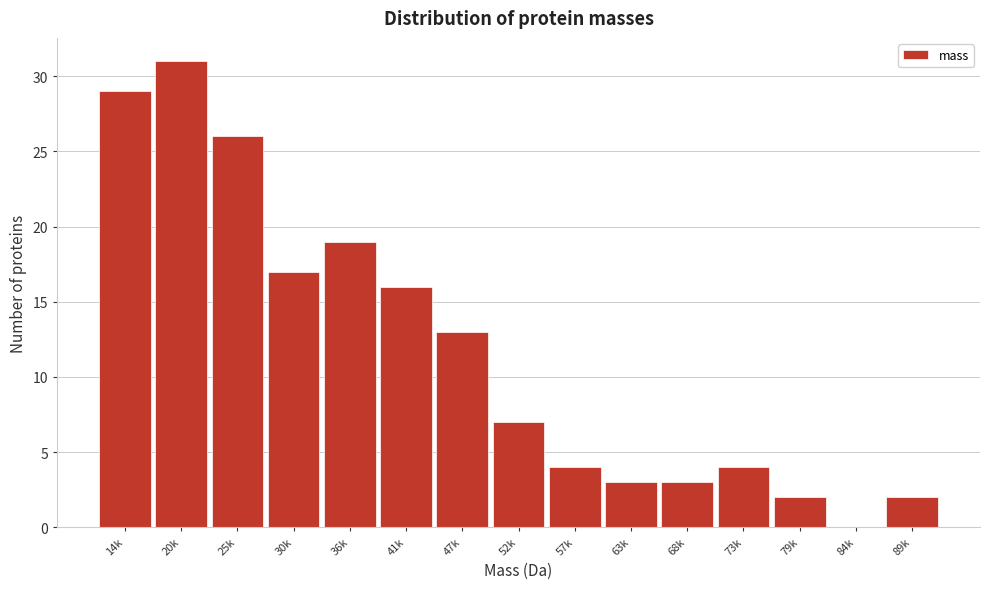

Reading left to right, list all the values displayed in this chart.

14k=29	20k=31	25k=26	30k=17	36k=19	41k=16	47k=13	52k=7	57k=4	63k=3	68k=3	73k=4	79k=2	84k=0	89k=2